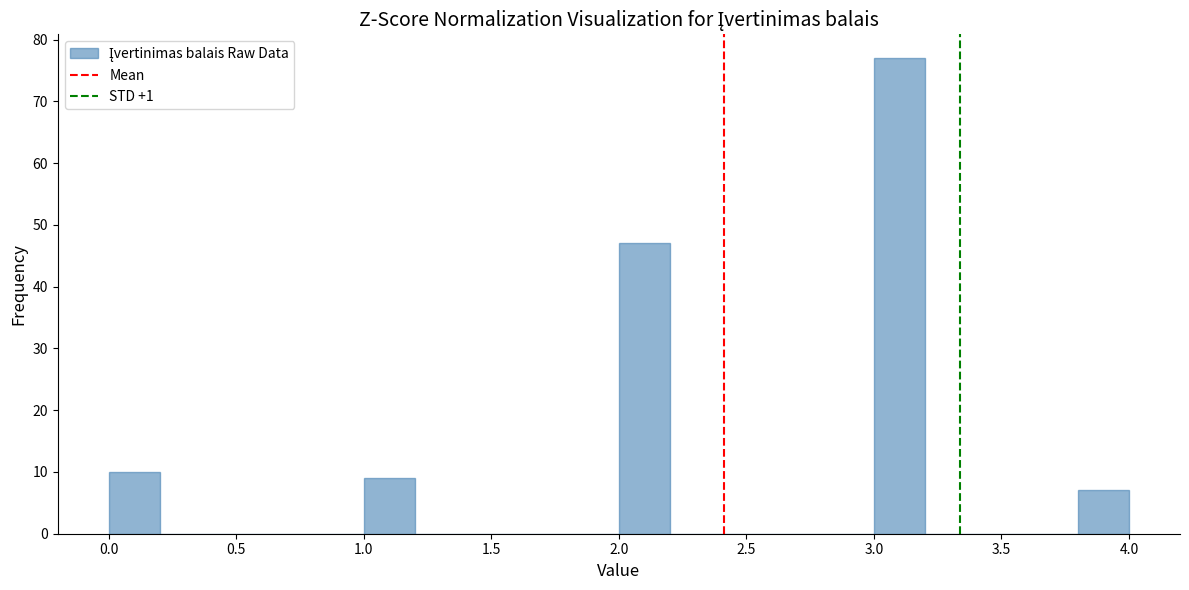

Which range on the x-axis has the tallest bar?

3.0 to 3.2